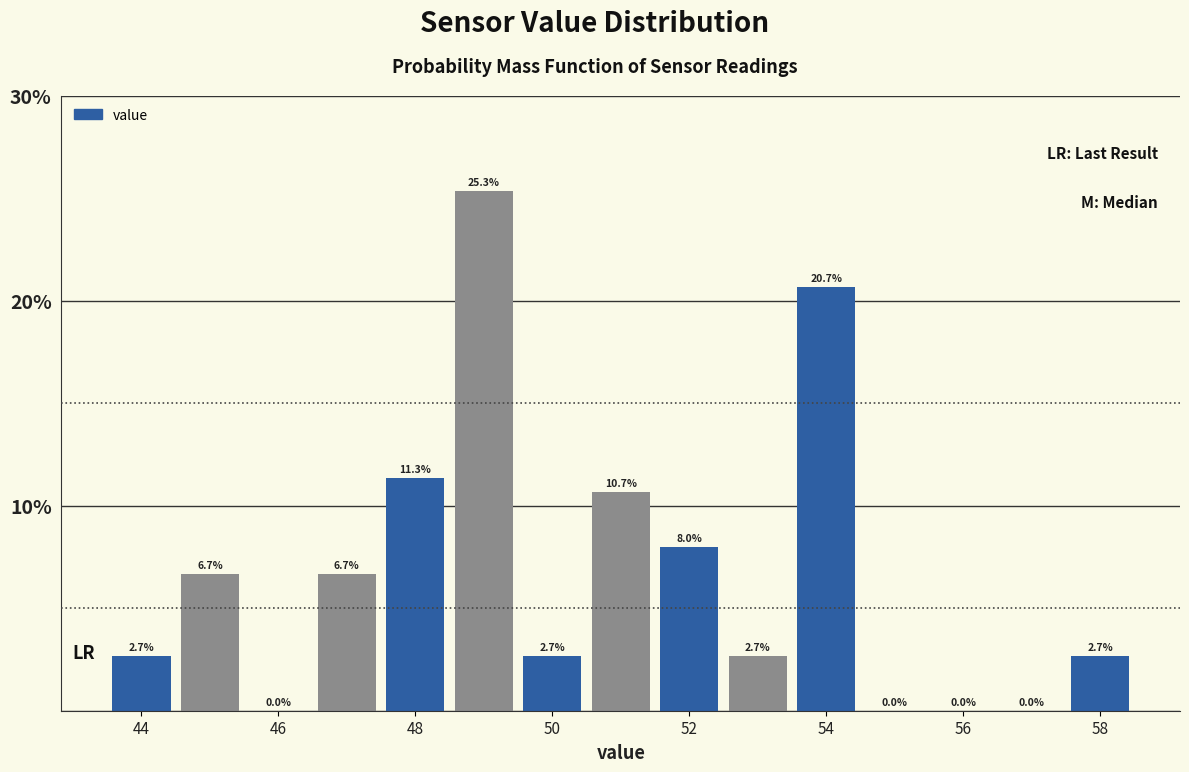

Reading left to right, transcribe this chart: for each bar, give the range it covers on the x-axis and its height. The bar edges are not printed on the chart, so give them approximately, as read against the axis.

43.5 to 44.5: 2.7
44.5 to 45.5: 6.7
45.5 to 46.5: 0.0
46.5 to 47.5: 6.7
47.5 to 48.5: 11.3
48.5 to 49.5: 25.3
49.5 to 50.5: 2.7
50.5 to 51.5: 10.7
51.5 to 52.5: 8.0
52.5 to 53.5: 2.7
53.5 to 54.5: 20.7
54.5 to 55.5: 0.0
55.5 to 56.5: 0.0
56.5 to 57.5: 0.0
57.5 to 58.5: 2.7